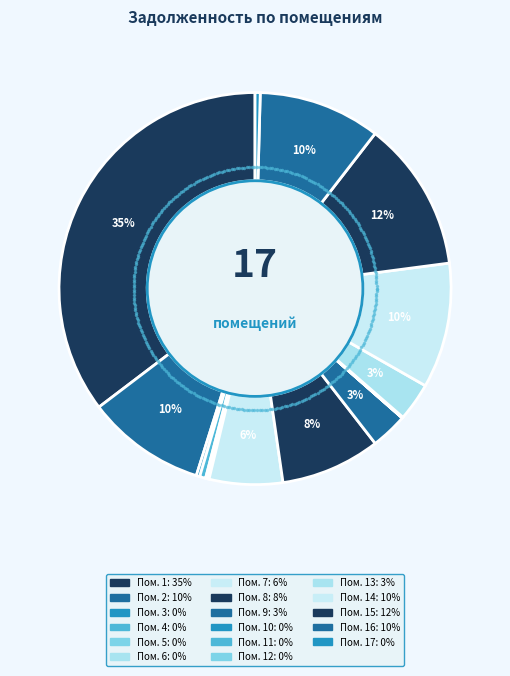

Which slice is the largest?

1